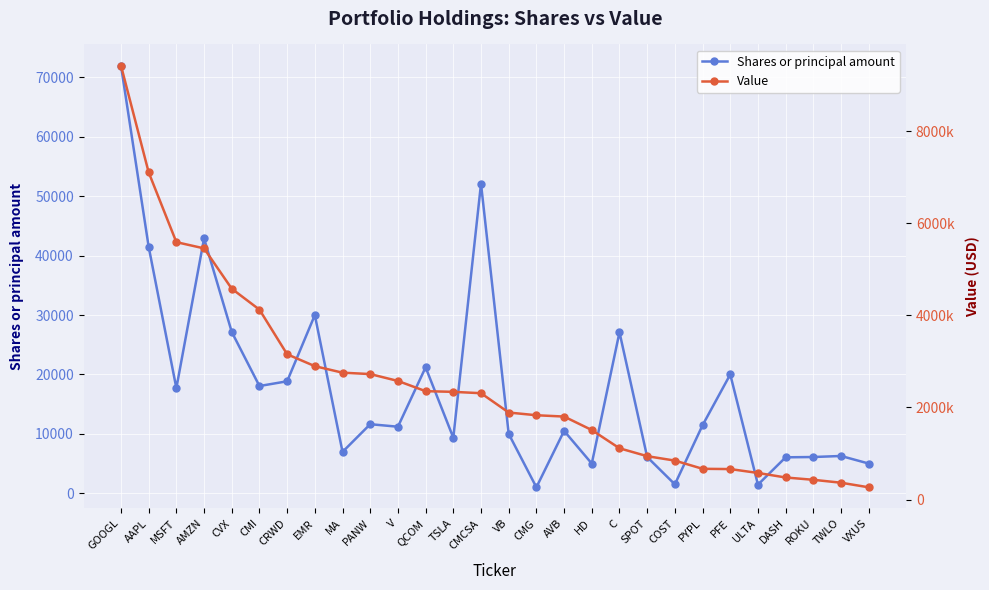

True or false: Value and Shares or principal amount intersect in this chart.

False